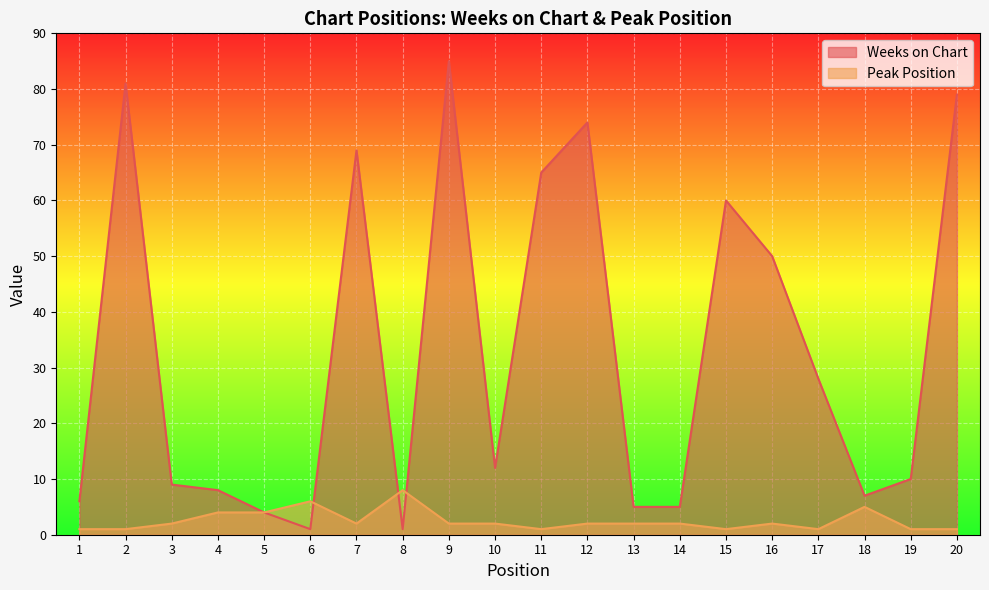

In Weeks on Chart, how many points are lower than both neighbors (excluding endpoints)?

4